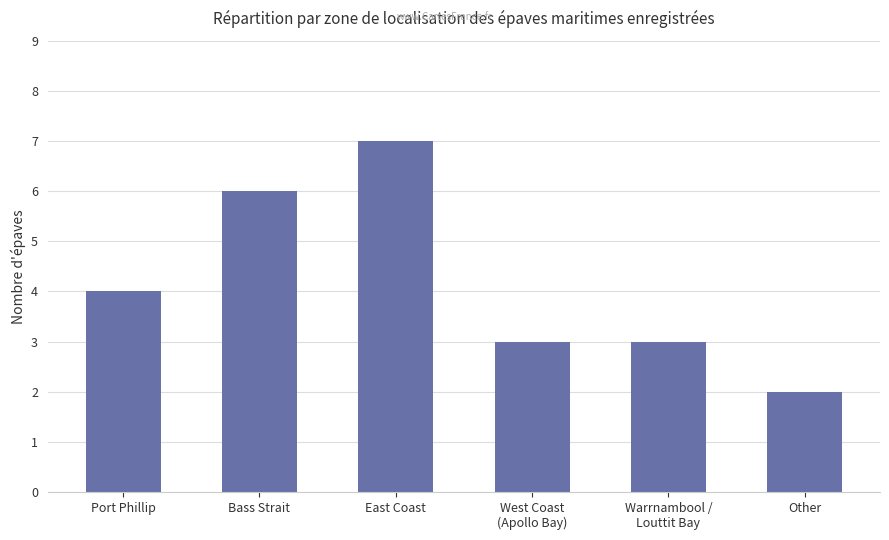

What is the label of the 3rd bar from the right?

West Coast
(Apollo Bay)